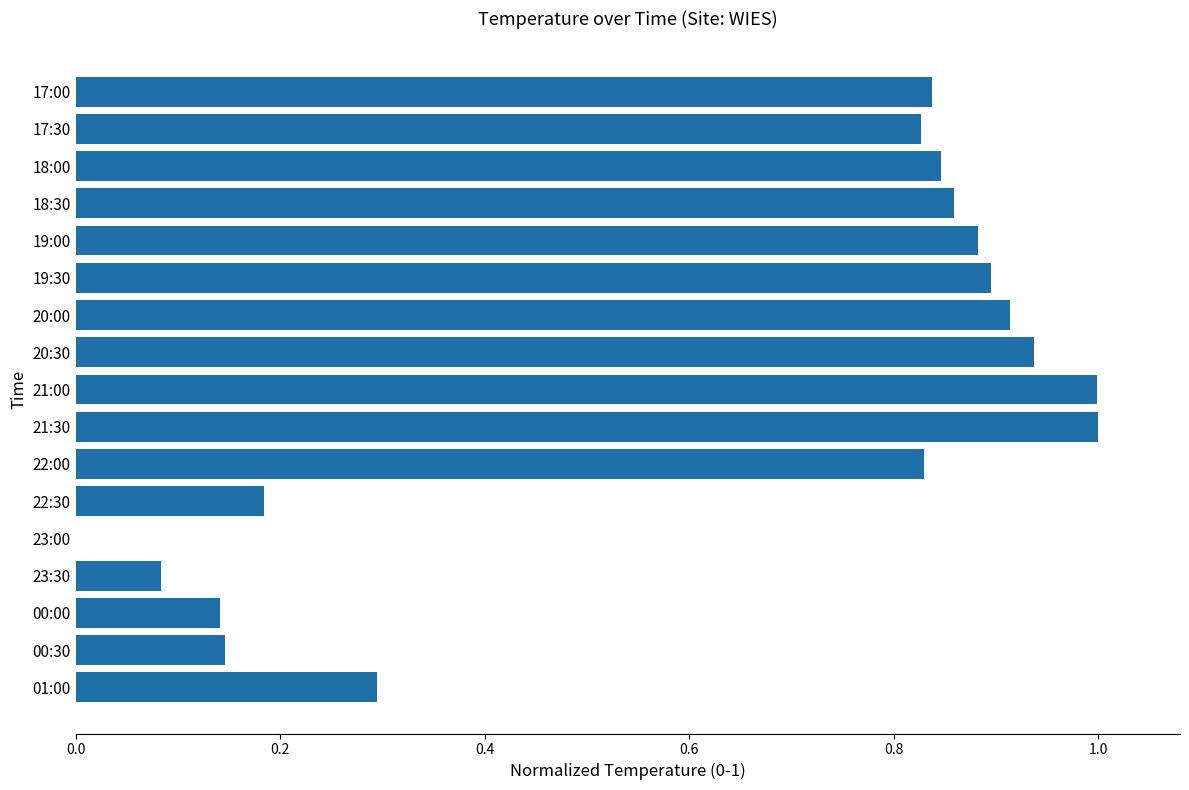

What is the sum of all values?

10.7